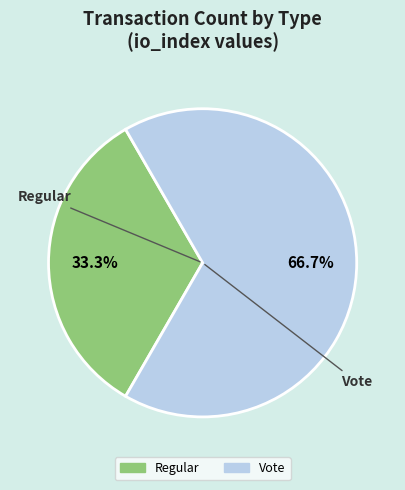

Which has a higher value, Regular or Vote?

Vote